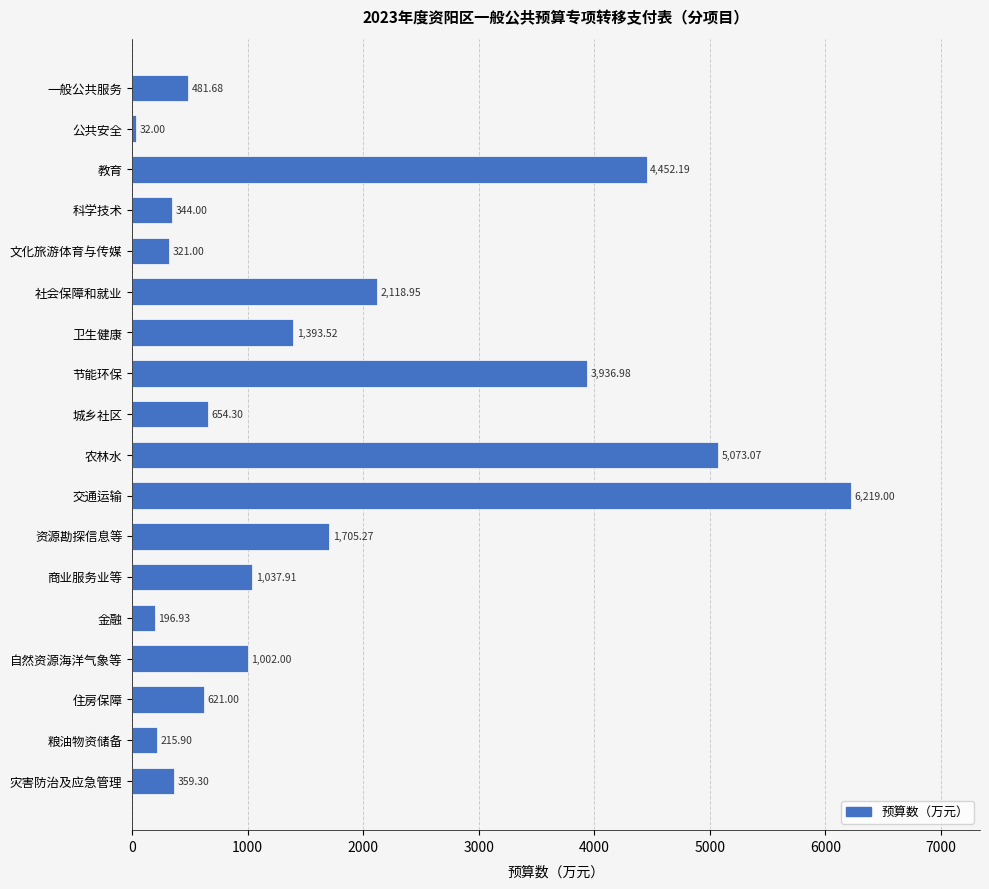

What is the sum of all values?

30165.0